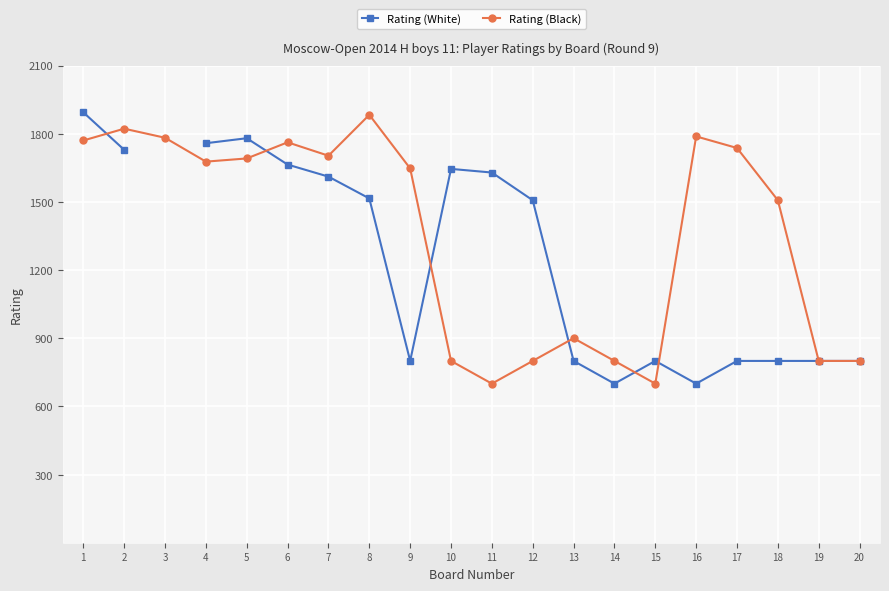

Is it true that Rating (White) equals 457.6 at 18?

False